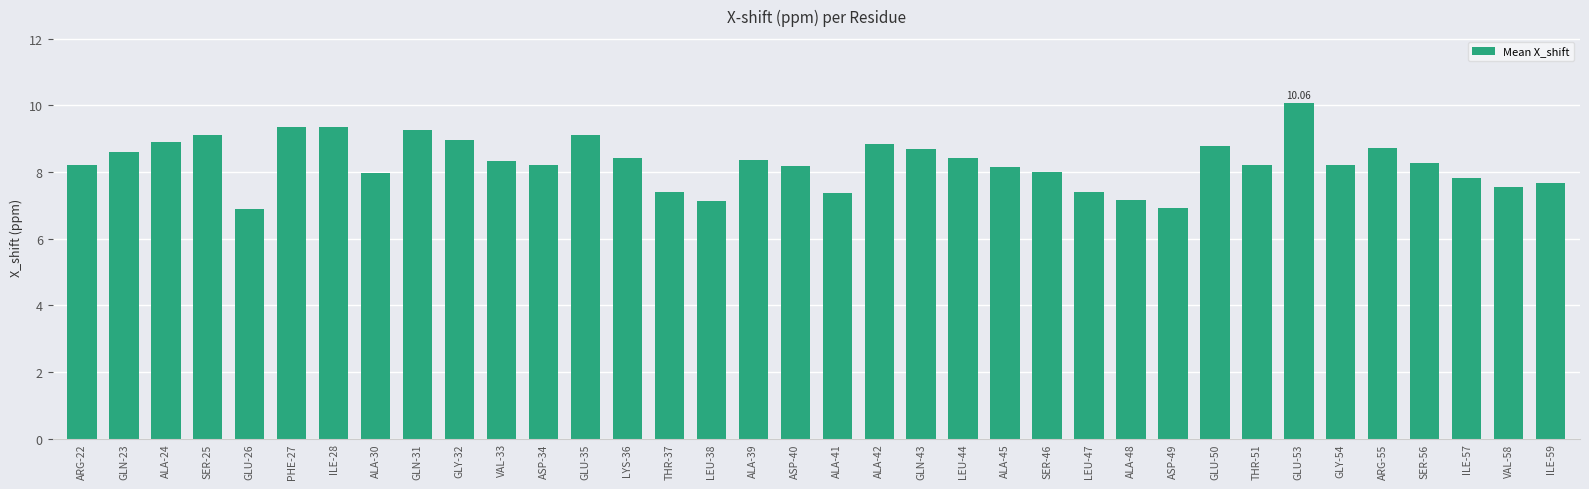

Which label corresponds to the largest value in the chart?

GLU-53